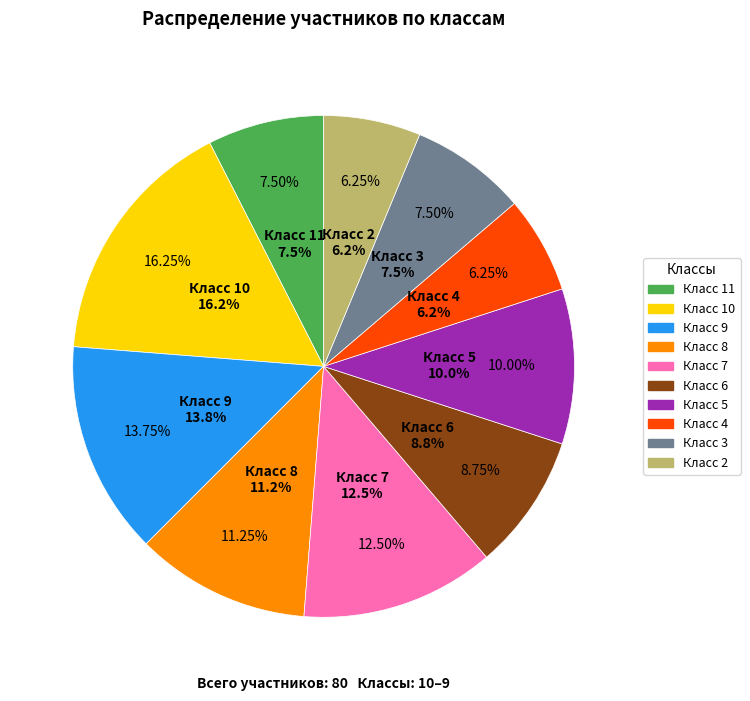

Which slice is the smallest?

4